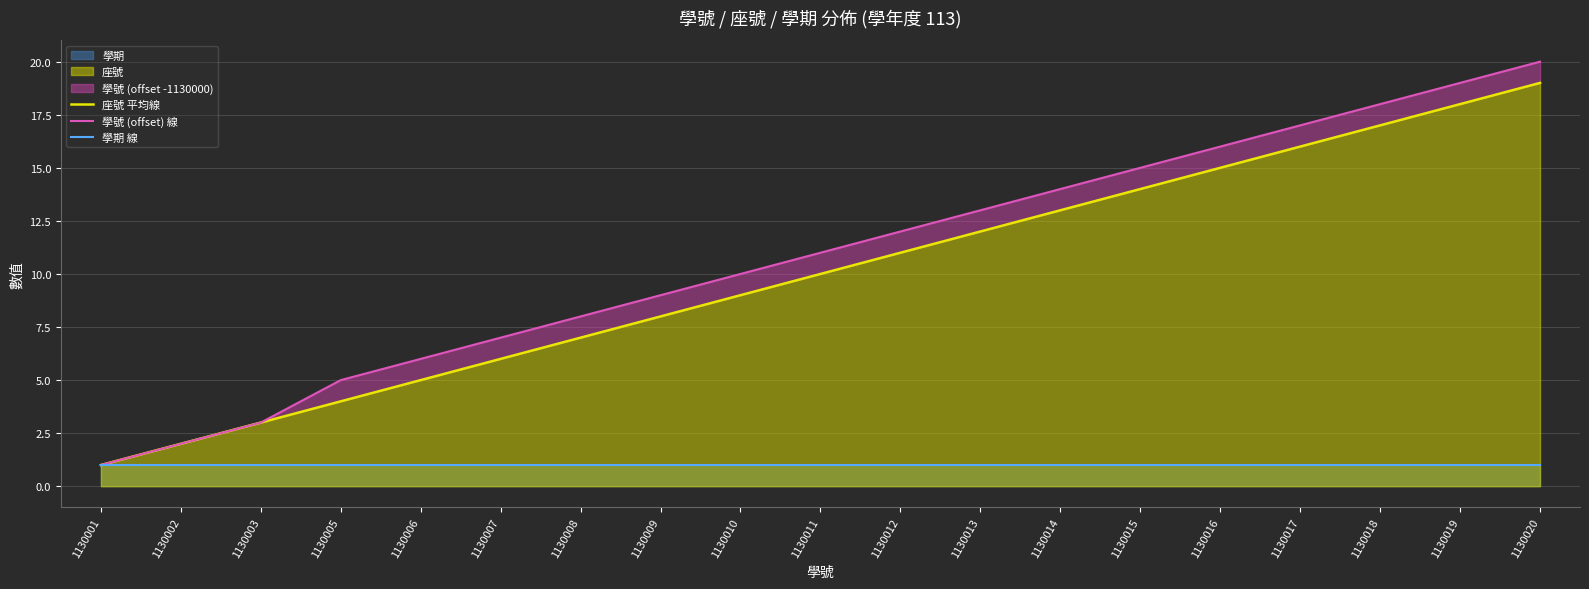

What is the minimum value shown in the chart?

1